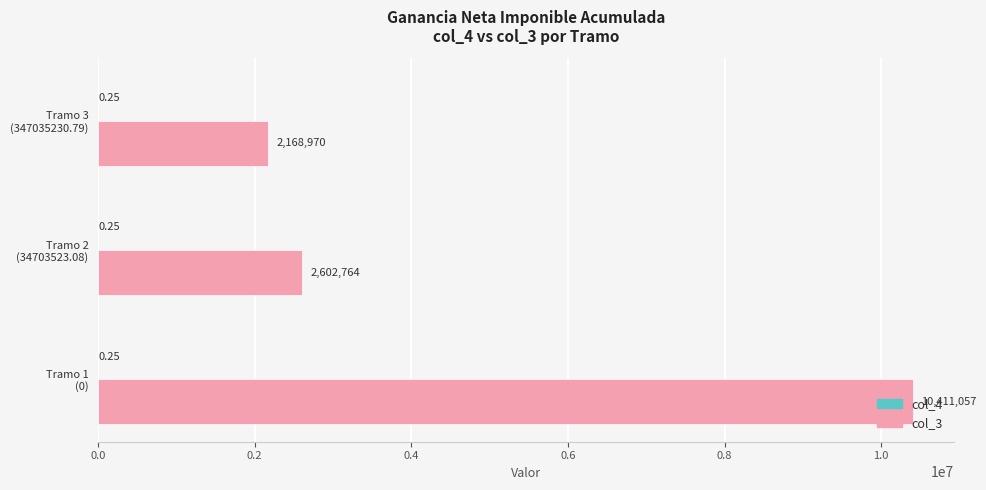

Which series has the largest total across all categories?

col_3